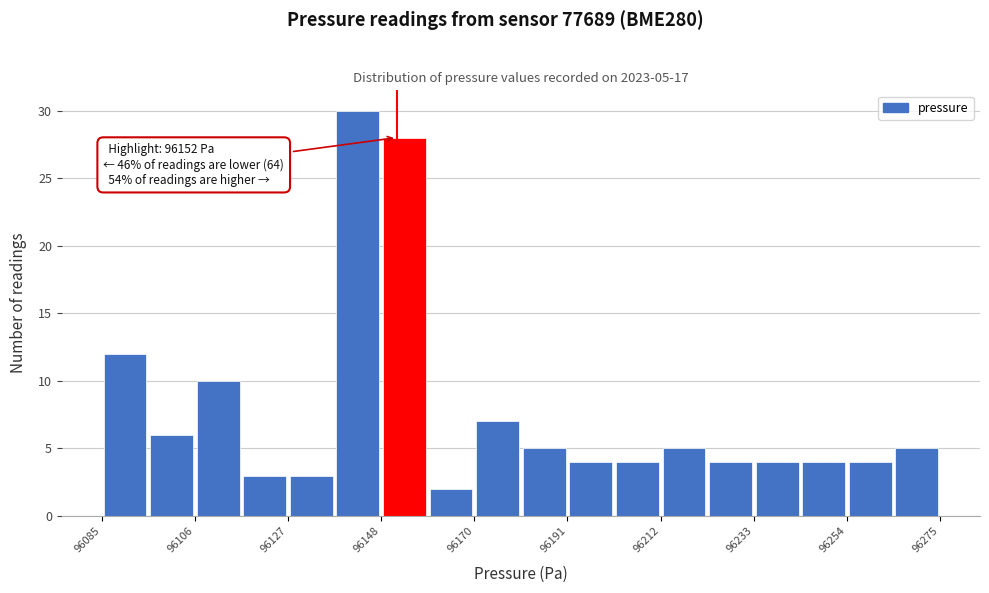

Read against the x-axis, roughly where is the centre of the tallest bar?

96145